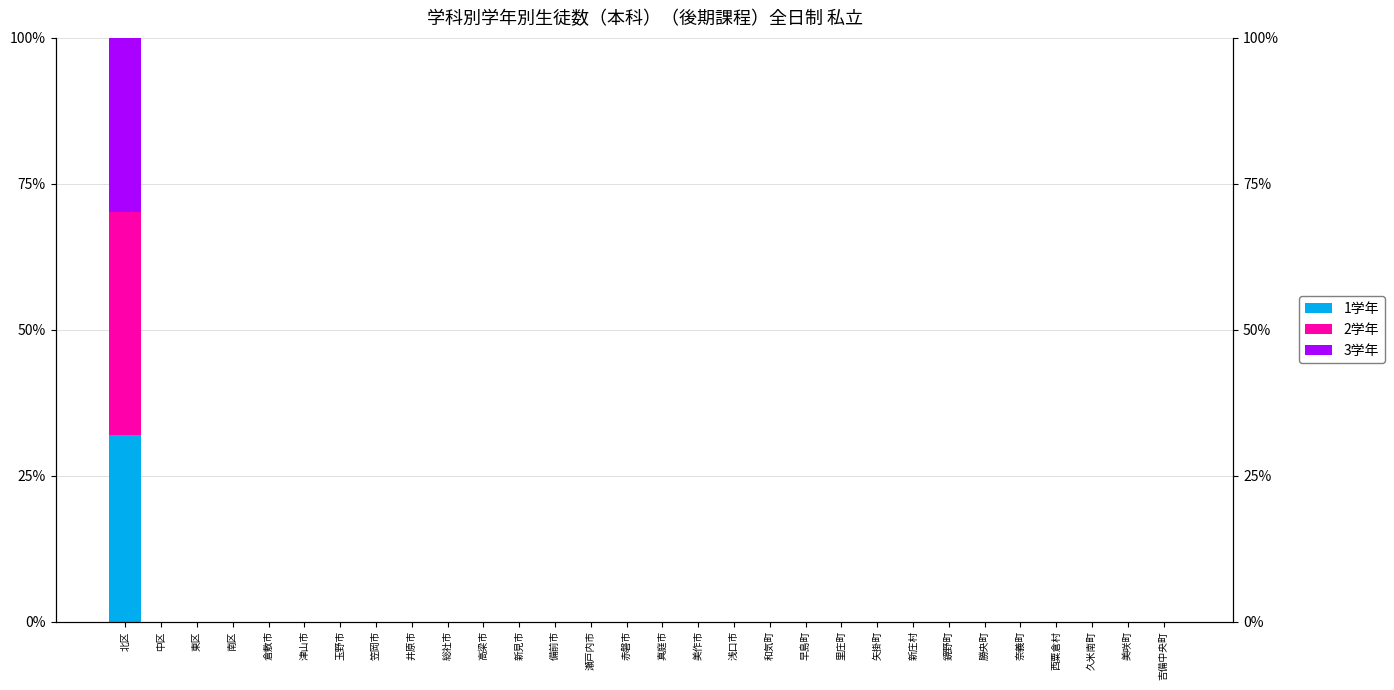

Count the number of categories in the chart.

30